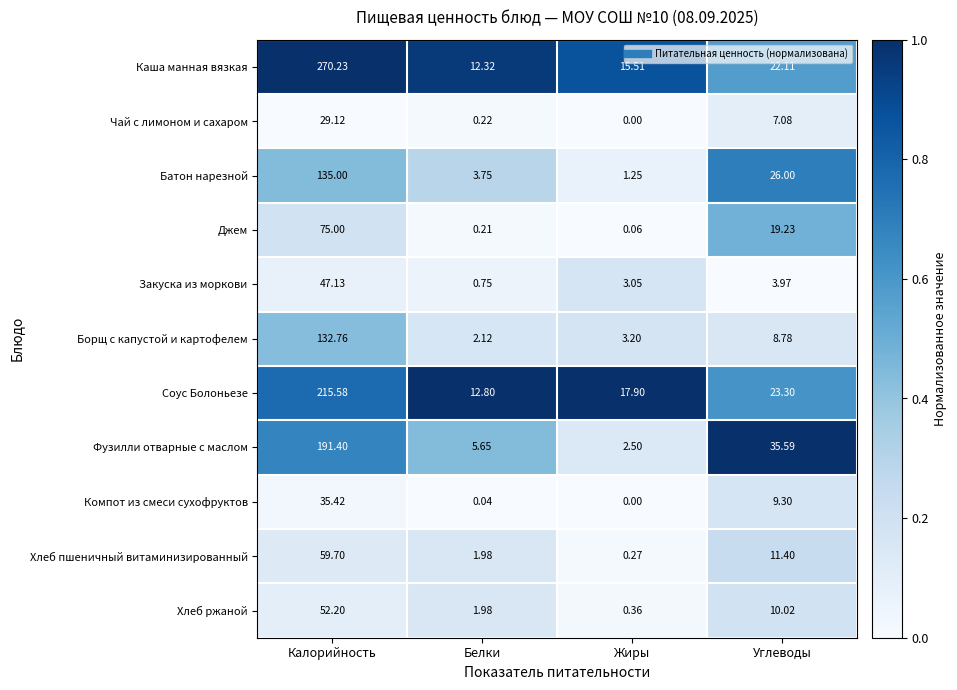

Where is Каша манная вязкая nearest to the value 141?

Углеводы